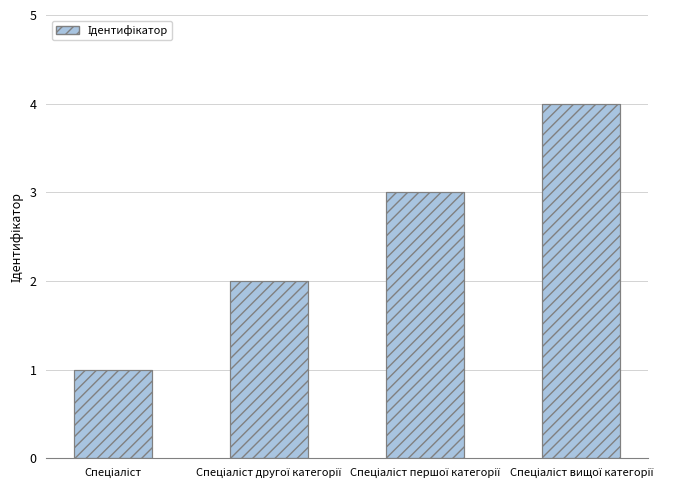

What is the difference between the second highest and minimum values?

2